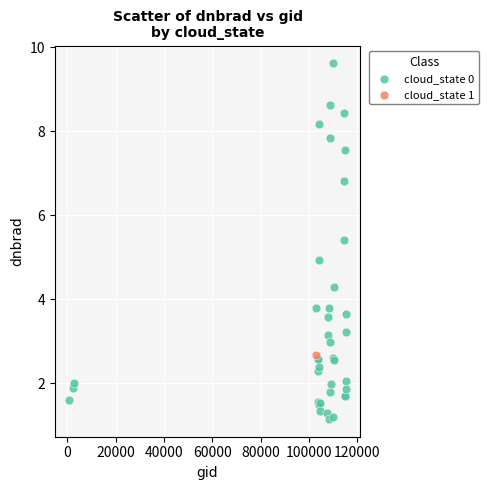

What are all the series names shown in the legend?

cloud_state 0, cloud_state 1